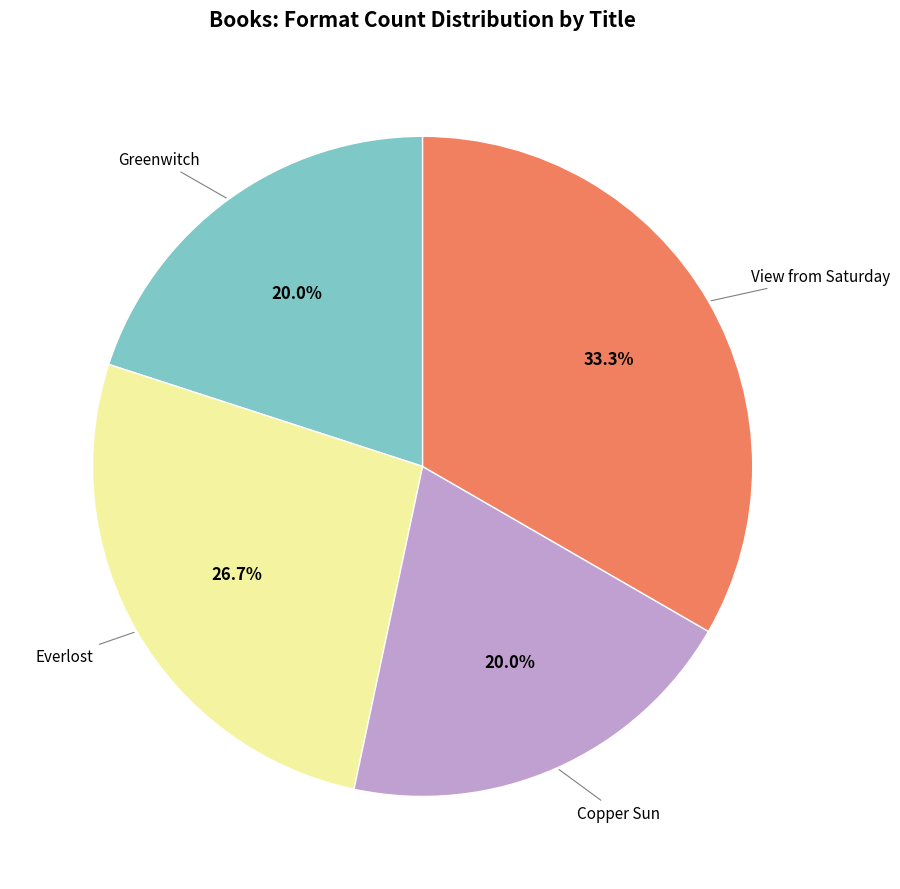

Count the number of slices in the pie.

4